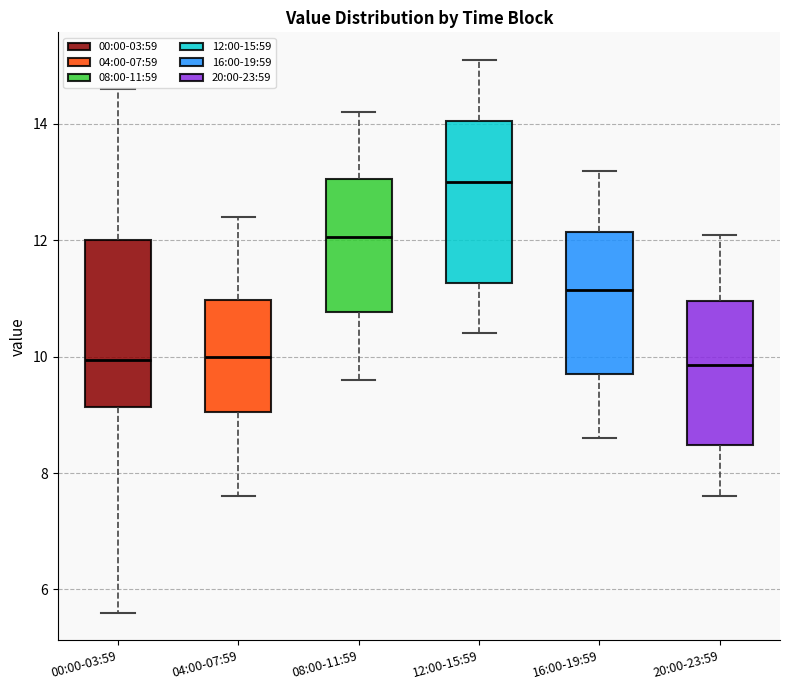

Where does the lower whisker of the box for 08:00-11:59 end on the y-axis? The values are not printed on the chart, so give them approximately, as read against the axis.

9.6